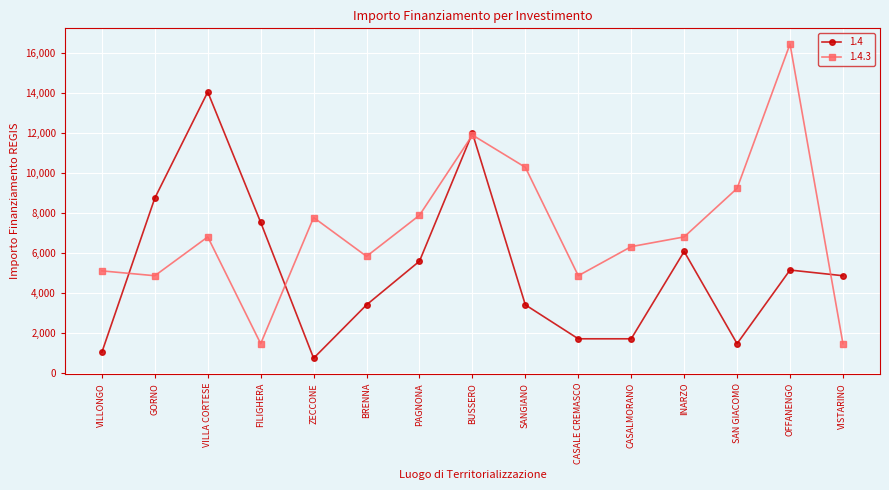

In 1.4, how many points are higher than both neighbors (excluding endpoints)?

4